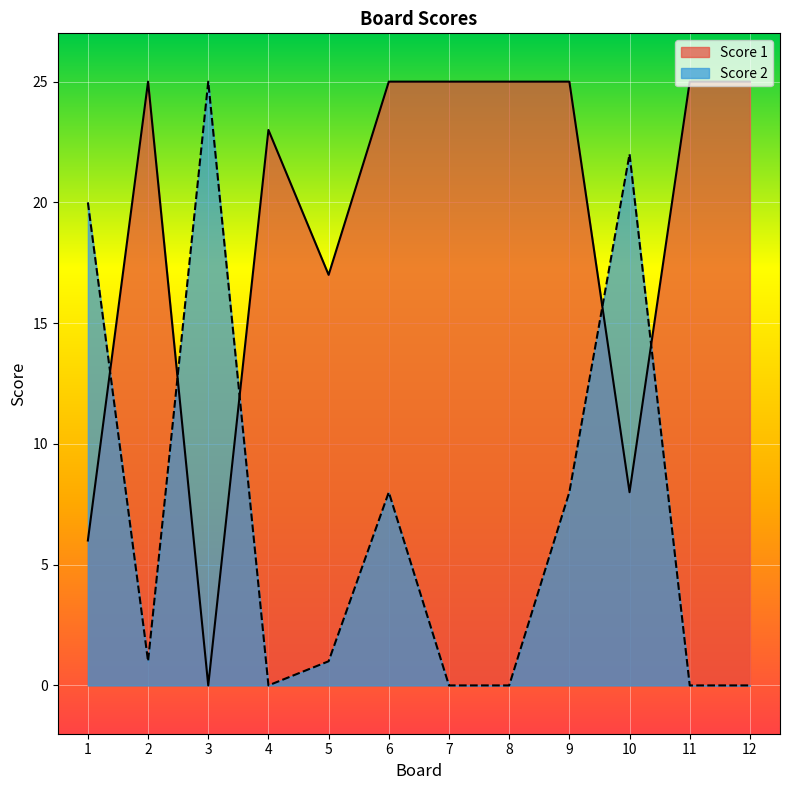

What are all the series names shown in the legend?

Score 1, Score 2